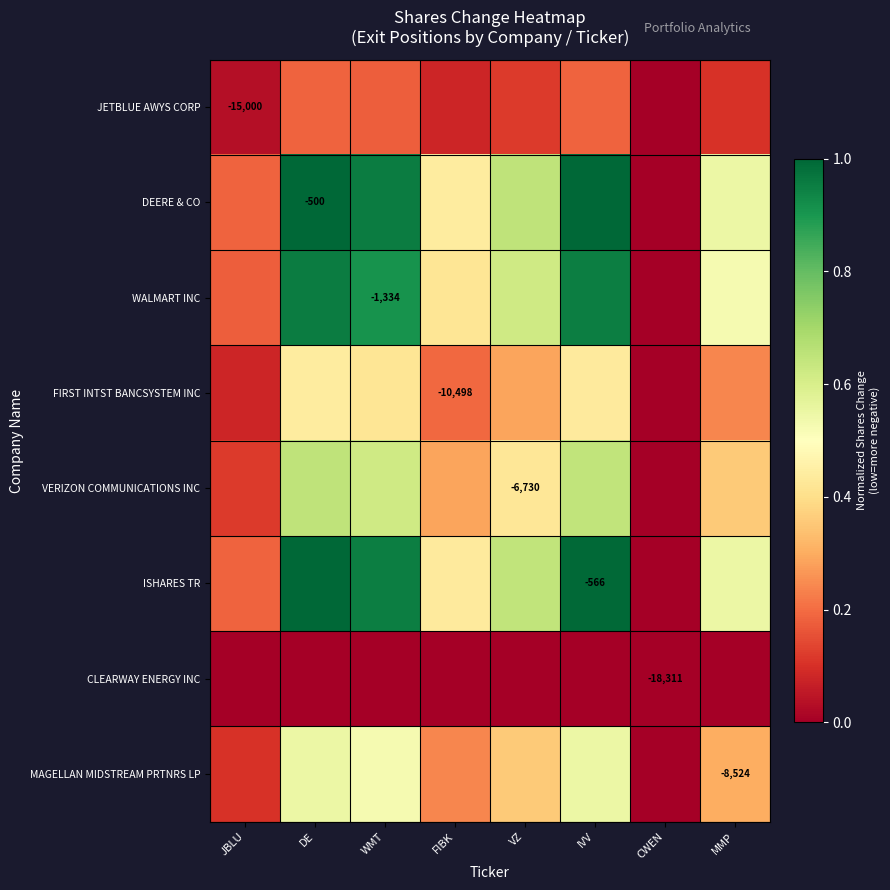

Which category has the highest value across all series?

DE